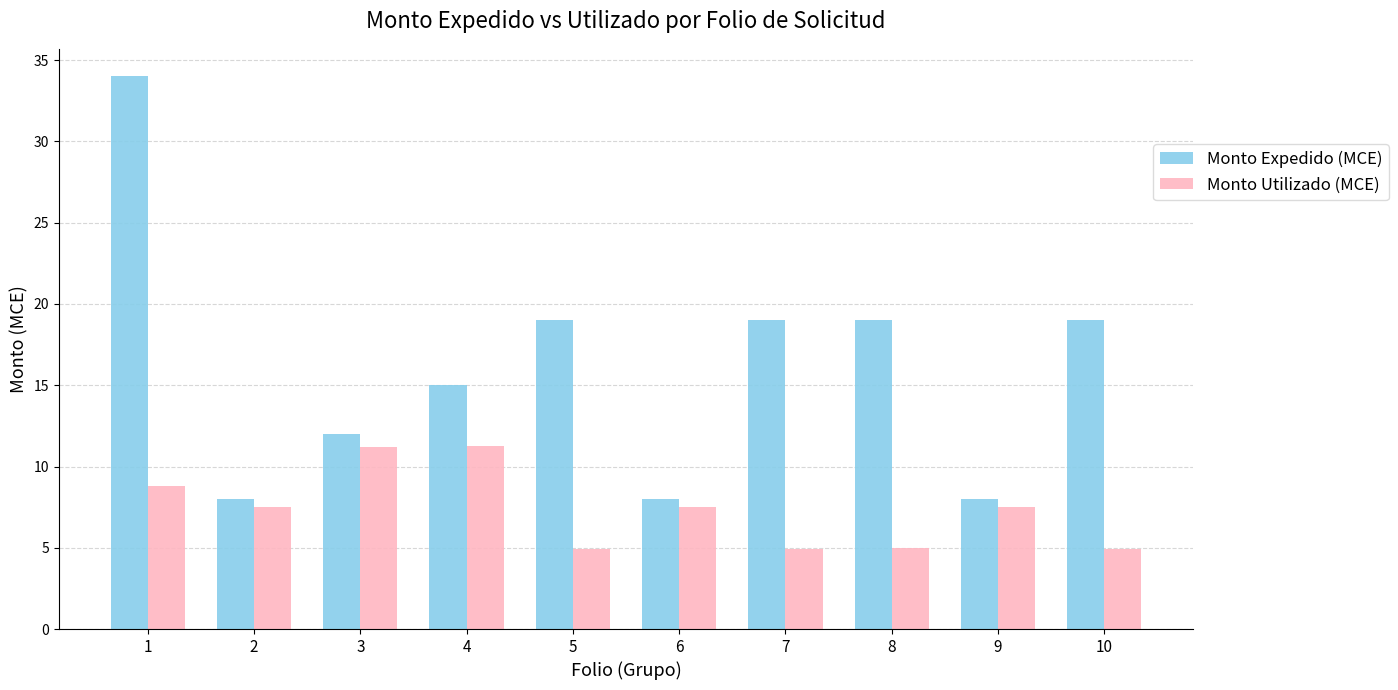

Rank the series by their maximum value, from highest to lowest.

Monto Expedido (MCE), Monto Utilizado (MCE)